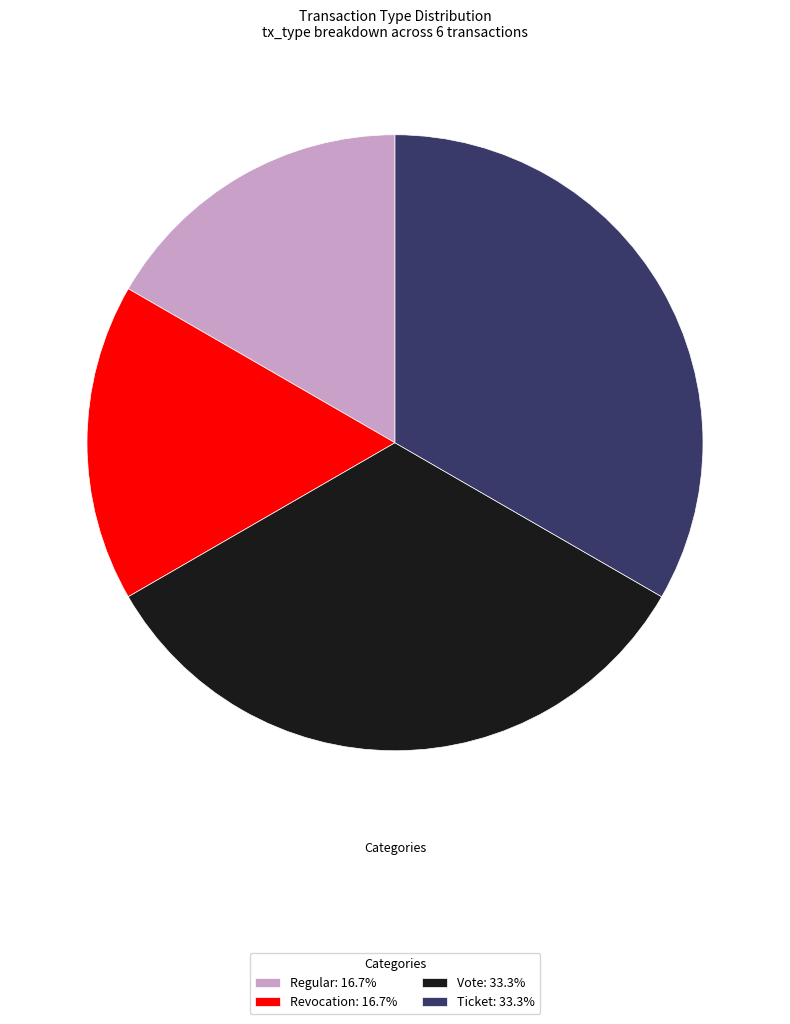

Does Vote account for over 50% of the chart?

No